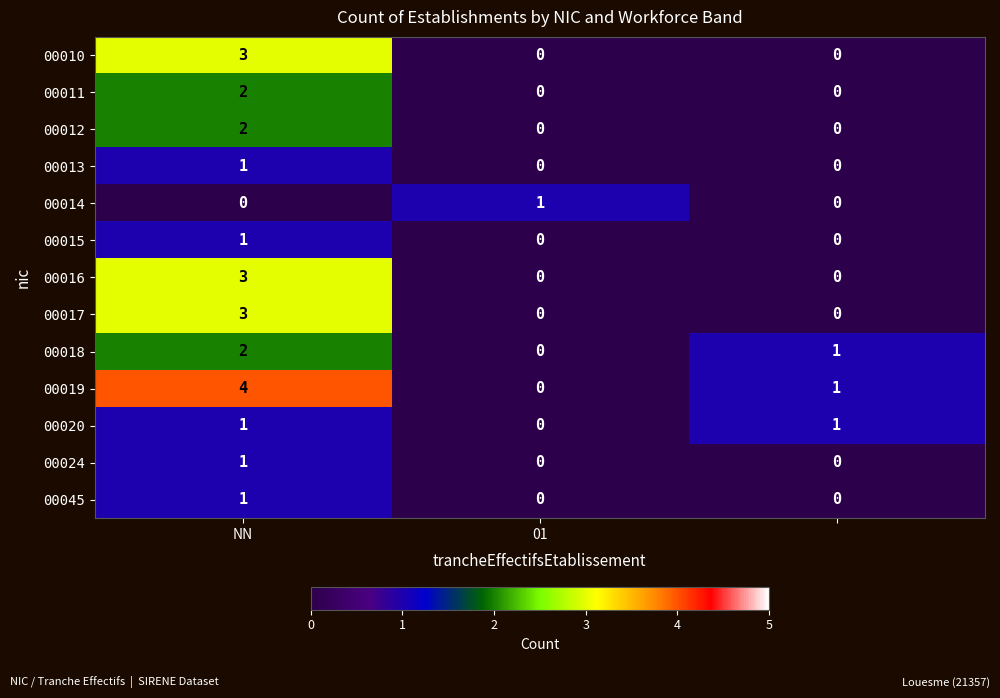

Which series has the largest total across all categories?

00019